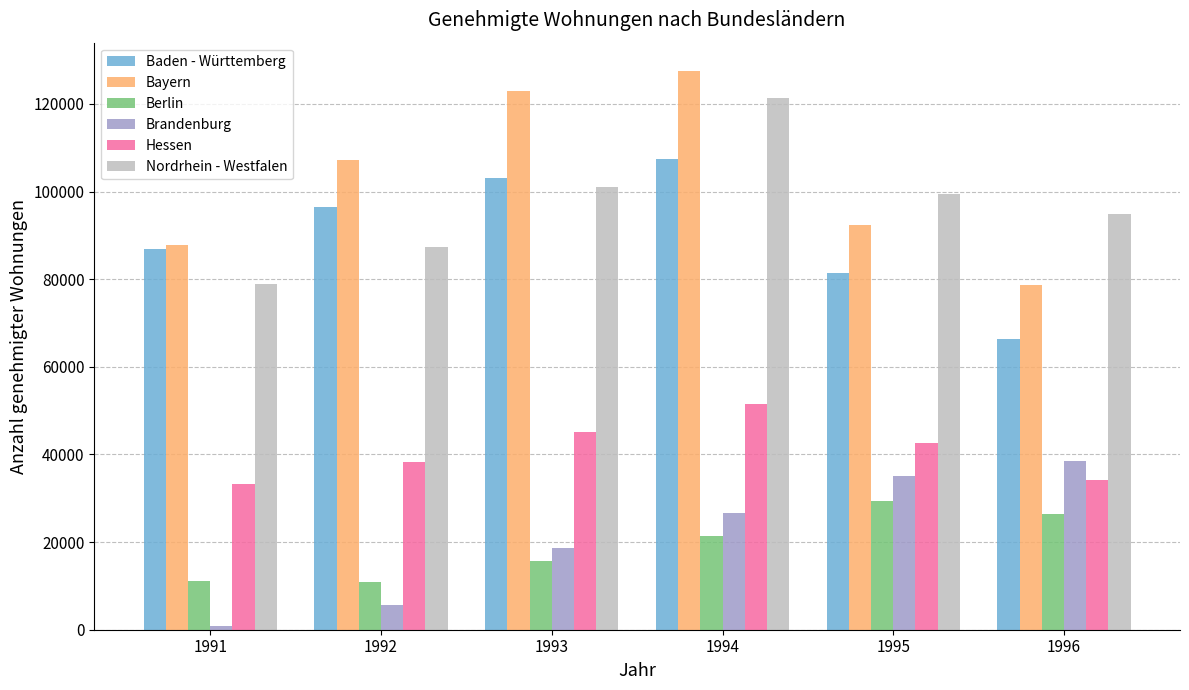

What is the maximum value shown in the chart?

127598